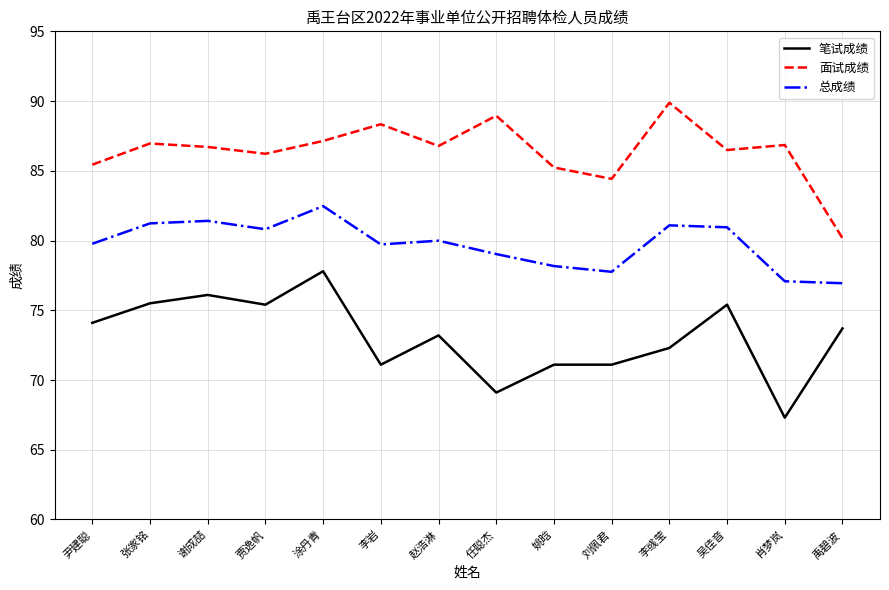

What is the difference between the maximum and minimum values in the 总成绩 series?

5.5